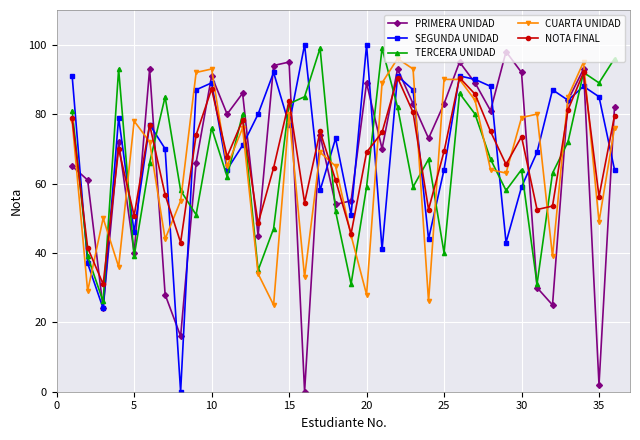

What is the difference between the maximum and minimum values in the TERCERA UNIDAD series?

73.0